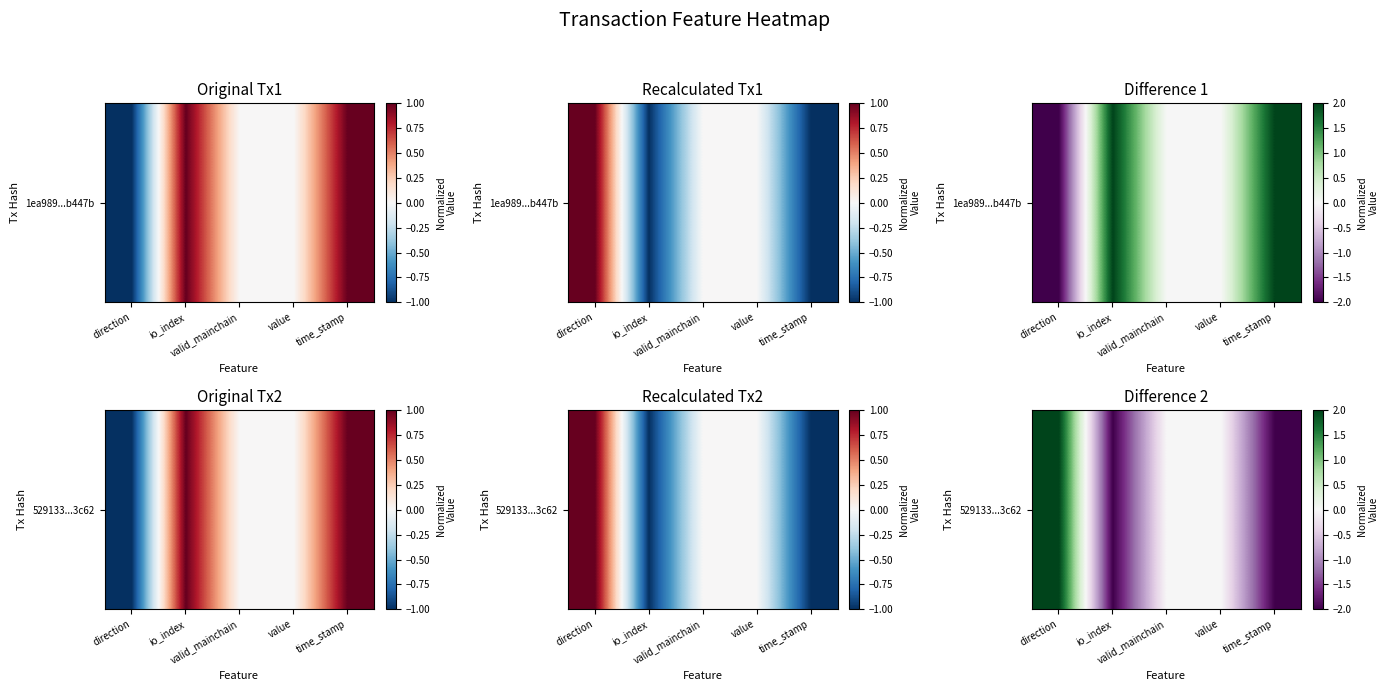

Rank the categories by value from lowest to highest.

io_index, time_stamp, valid_mainchain, value, direction